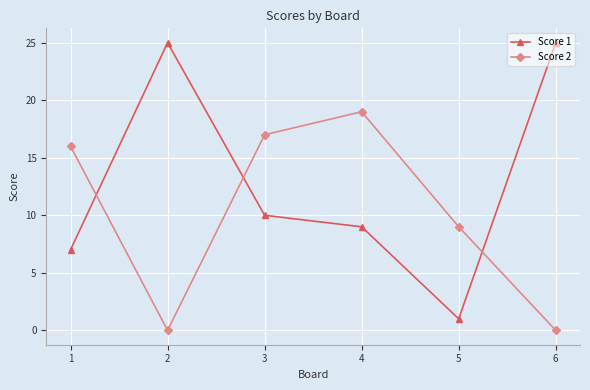

What is the difference between the highest and lowest values at 3?

7